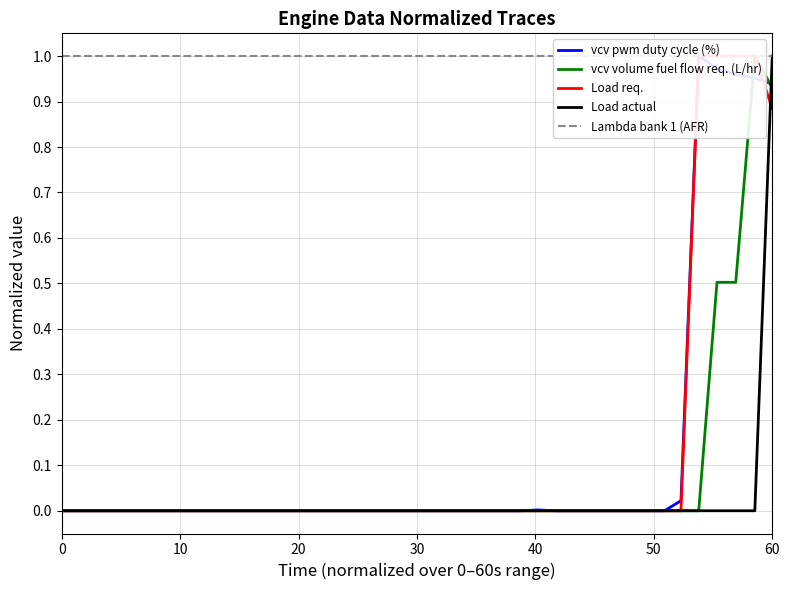

Which category has the highest value in the Load actual series?

60